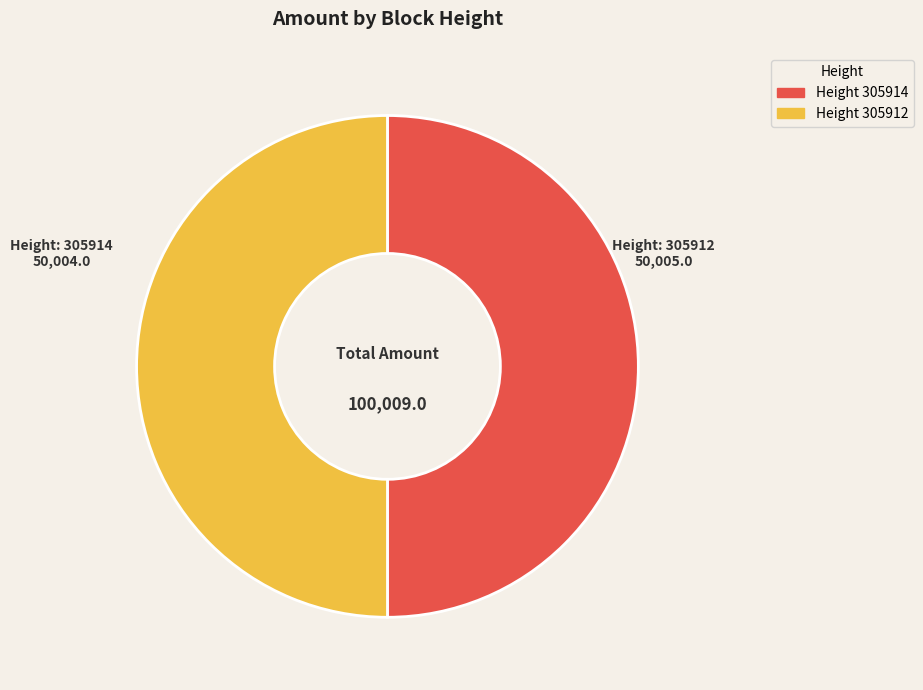

Count the number of slices in the pie.

2